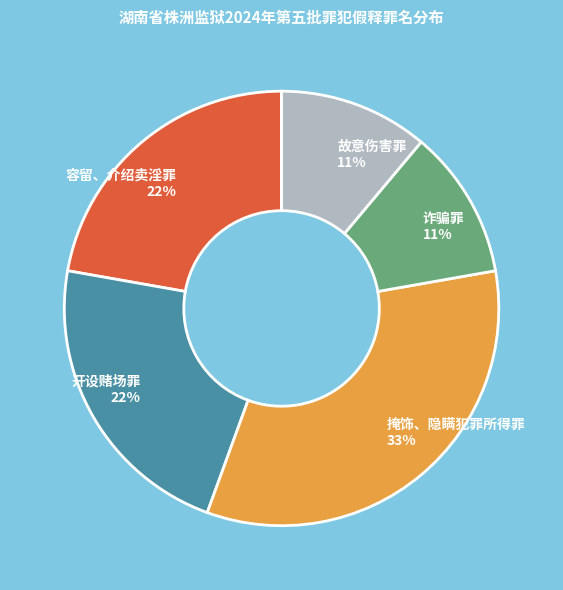

To the nearest percent, what portion does 容留、介绍卖淫罪 represent?

22%